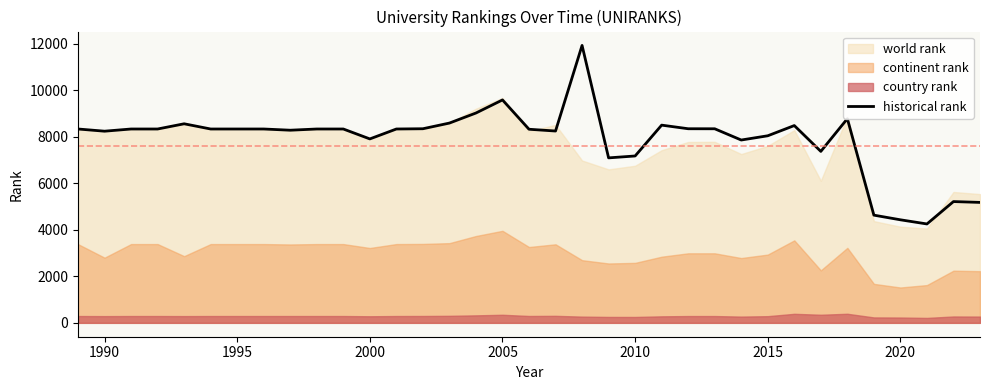

Does the chart display data point markers on the line(s)?

No